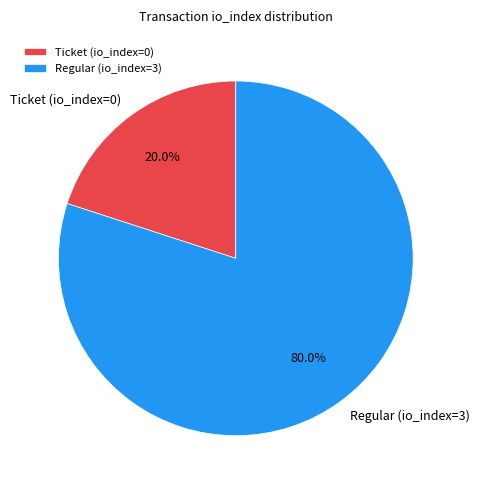

Is the sum of Regular (io_index=3) and Ticket (io_index=0) greater than half?

Yes